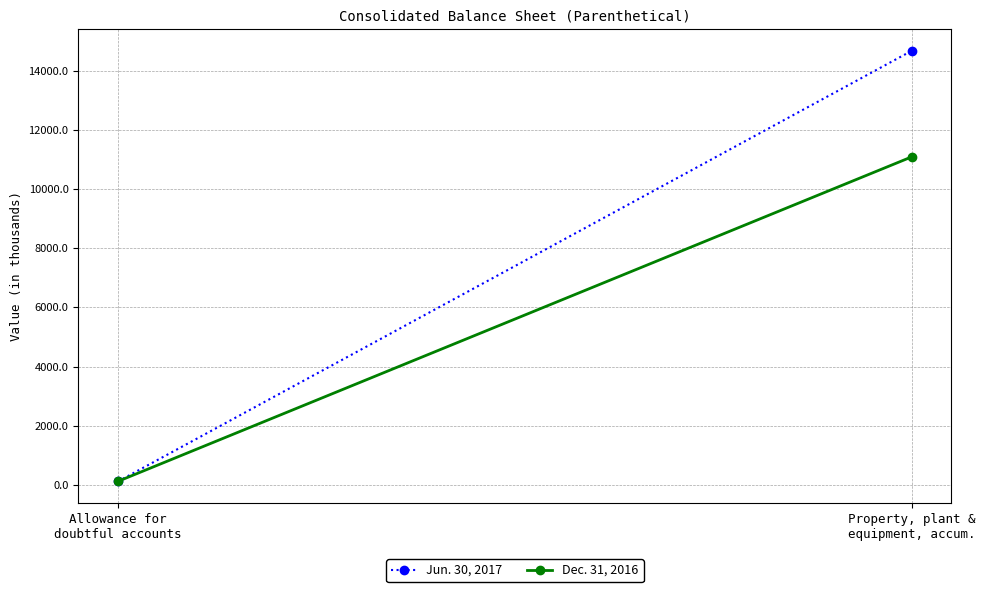

What is the lowest value of the Dec. 31, 2016 series?

124